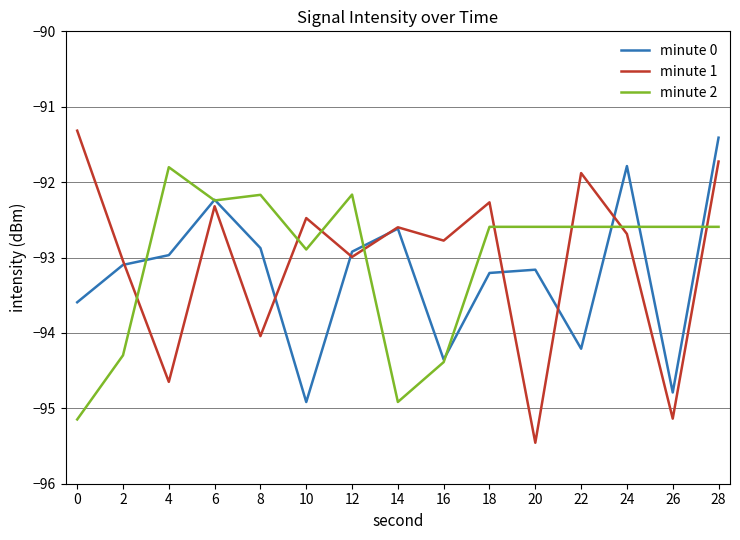

Rank the series at 0 from lowest to highest value.

minute 2, minute 0, minute 1